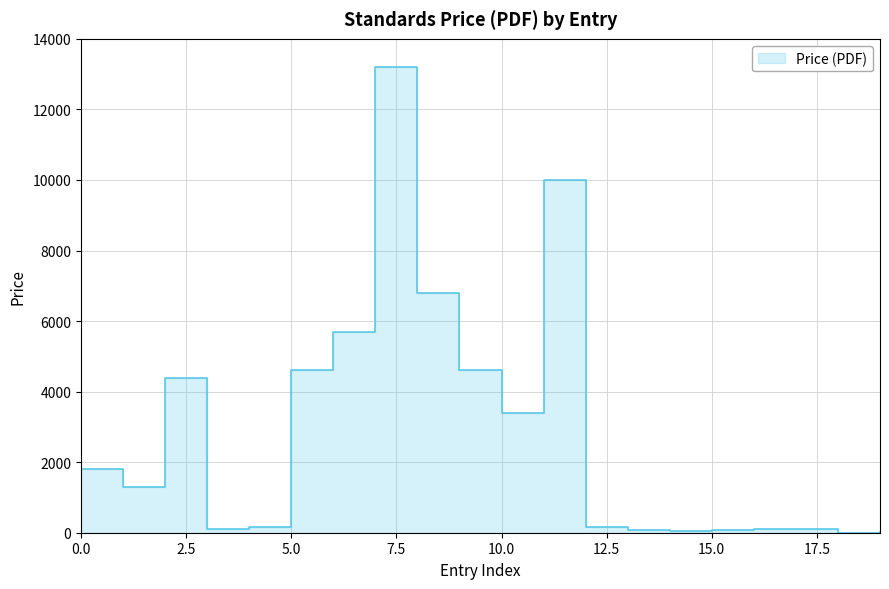

True or false: the data shows 85.9 at 1994.

False